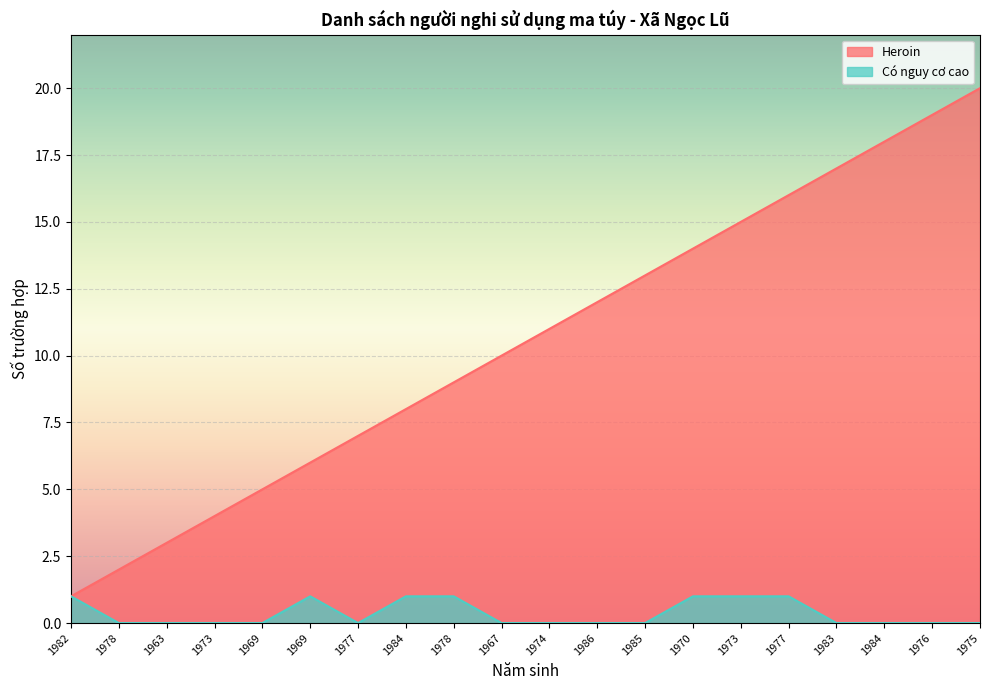

Rank the series at 1986 from lowest to highest value.

Có nguy cơ cao, Heroin